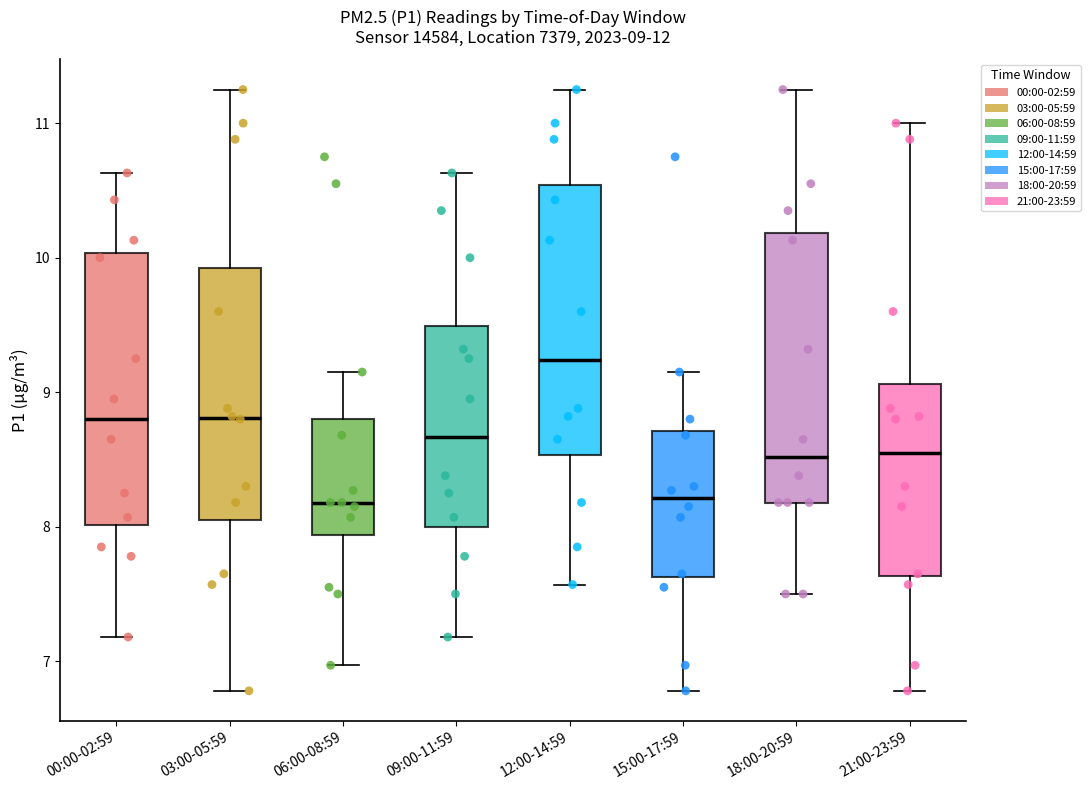

Which box's median line is the highest?

12:00-14:59